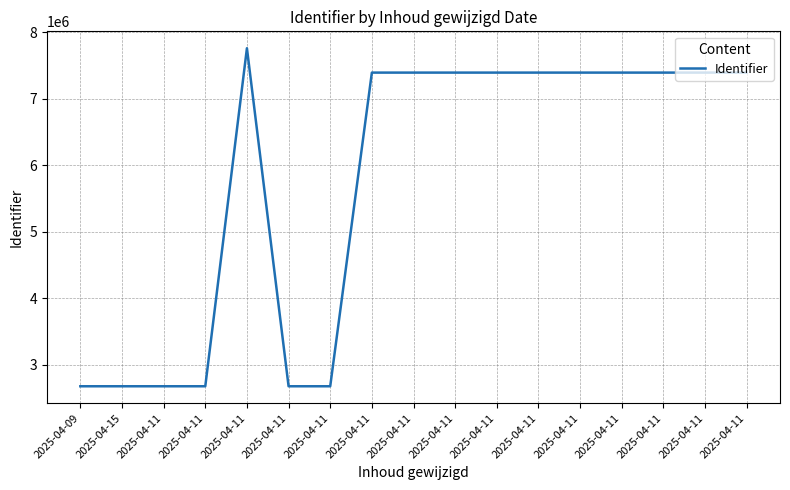

Reading left to right, what are all the values shown in this chart?

2025-04-09=2676954	2025-04-15=2676962	2025-04-11=2676973	2025-04-11=2676983	2025-04-11=7759267	2025-04-11=2676991	2025-04-11=2676979	2025-04-11=7392885	2025-04-11=7392886	2025-04-11=7392887	2025-04-11=7392888	2025-04-11=7392889	2025-04-11=7392890	2025-04-11=7392927	2025-04-11=7392892	2025-04-11=7392893	2025-04-11=7392894